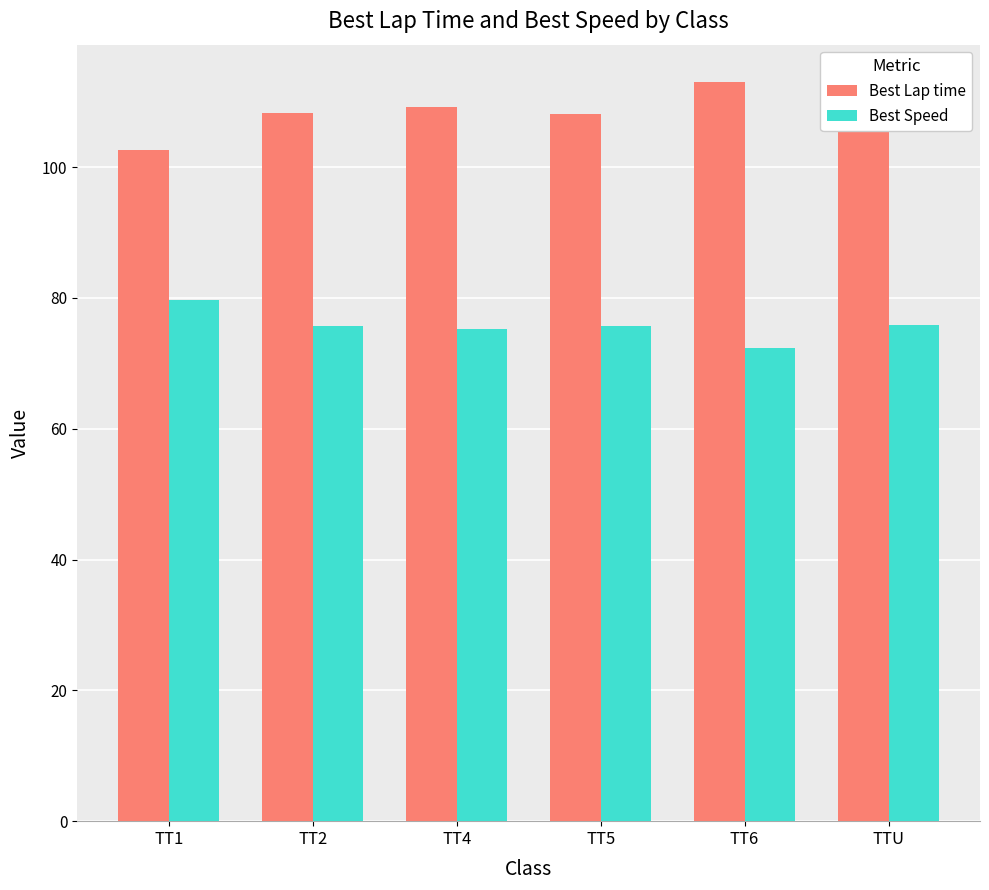

Which label corresponds to the largest value in the chart?

TT6